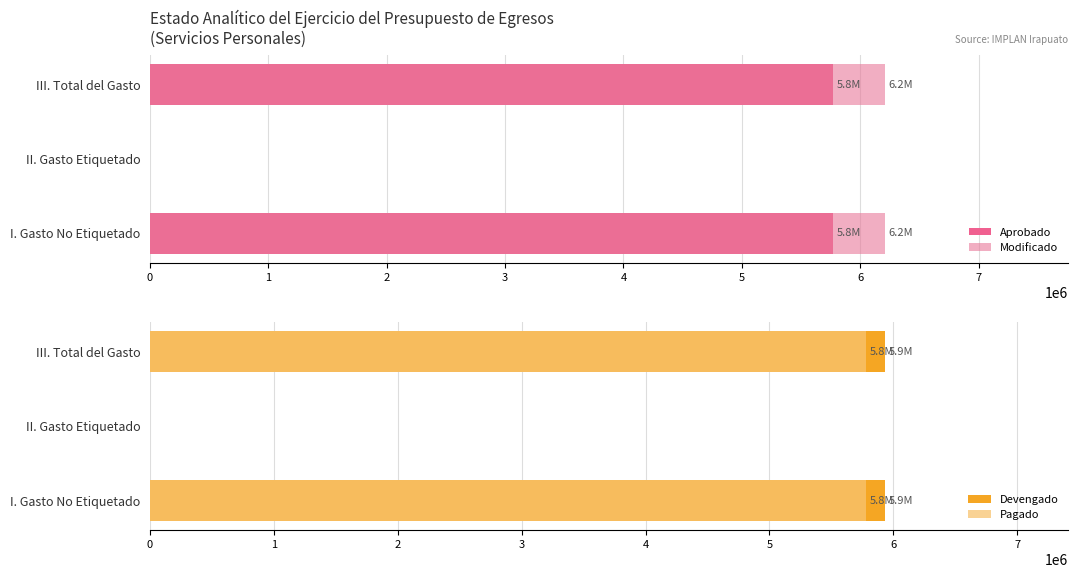

What is the difference between the maximum and minimum values in the Pagado series?

5781643.3